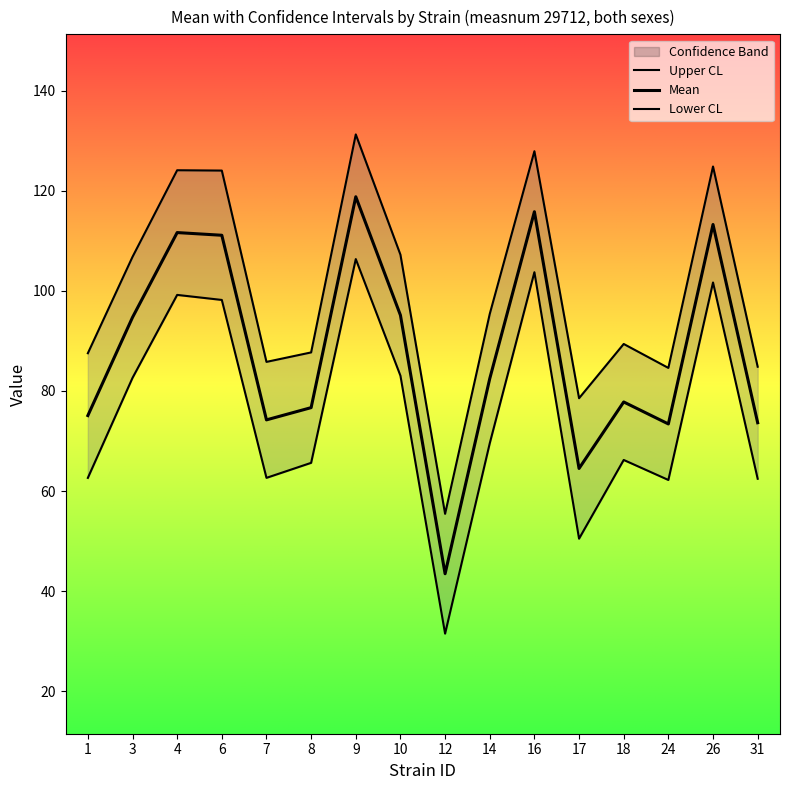

Is the value of lowercl at 16 greater than the value of mean at 24?

Yes